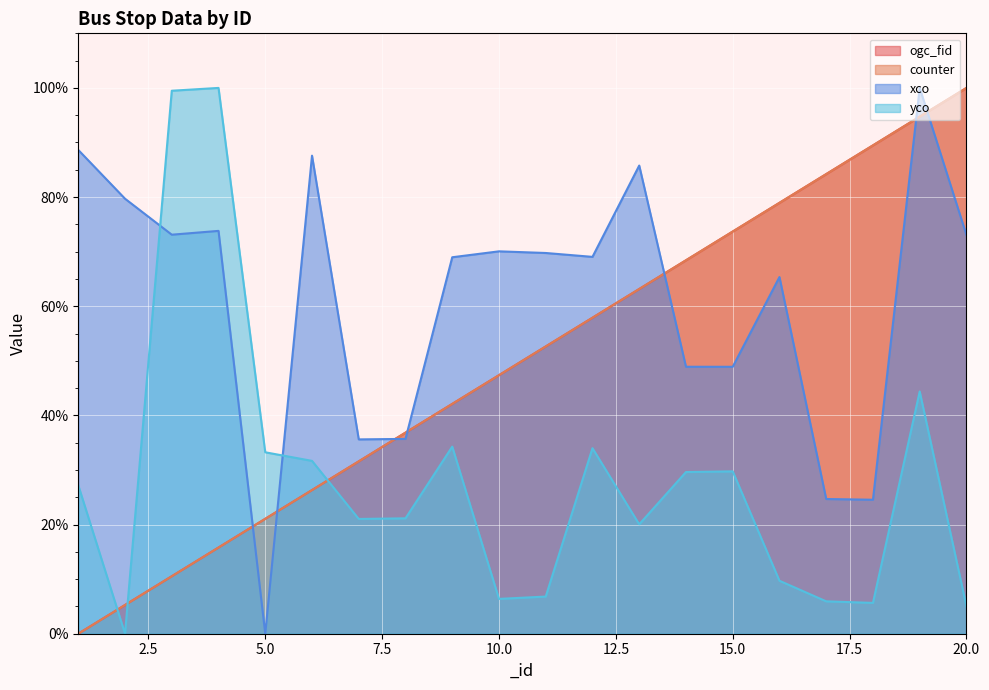

Reading right to left, list all the values displayed in this chart.

ogc_fid: 20=100.0	19=94.7	18=89.5	17=84.2	16=78.9	15=73.7	14=68.4	13=63.2	12=57.9	11=52.6	10=47.4	9=42.1	8=36.8	7=31.6	6=26.3	5=21.1	4=15.8	3=10.5	2=5.3	1=0.0
counter: 20=100.0	19=94.7	18=89.5	17=84.2	16=78.9	15=73.7	14=68.4	13=63.2	12=57.9	11=52.6	10=47.4	9=42.1	8=36.8	7=31.6	6=26.3	5=21.1	4=15.8	3=10.5	2=5.3	1=0.0
xco: 20=73.1	19=100.0	18=24.5	17=24.7	16=65.3	15=48.9	14=48.9	13=85.8	12=69.0	11=69.8	10=70.1	9=69.0	8=35.7	7=35.6	6=87.6	5=0.0	4=73.8	3=73.1	2=79.7	1=88.6
yco: 20=5.0	19=44.4	18=5.6	17=5.9	16=9.7	15=29.7	14=29.6	13=20.0	12=34.0	11=6.8	10=6.4	9=34.3	8=21.1	7=21.0	6=31.7	5=33.2	4=100.0	3=99.5	2=0.0	1=27.2